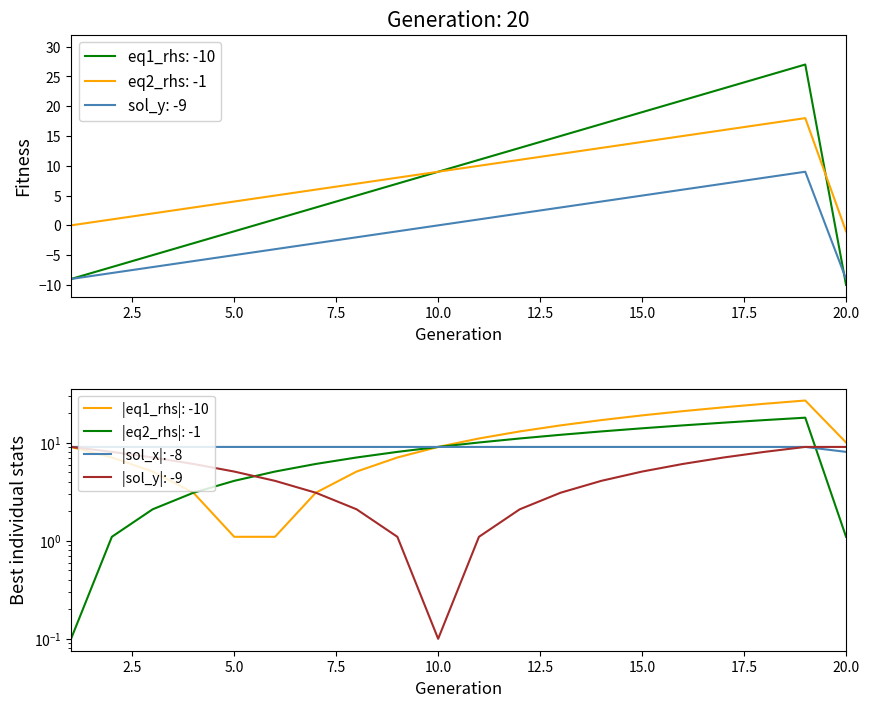

The sol_y: -9 series shows -5 at 5.0. True or false?

True